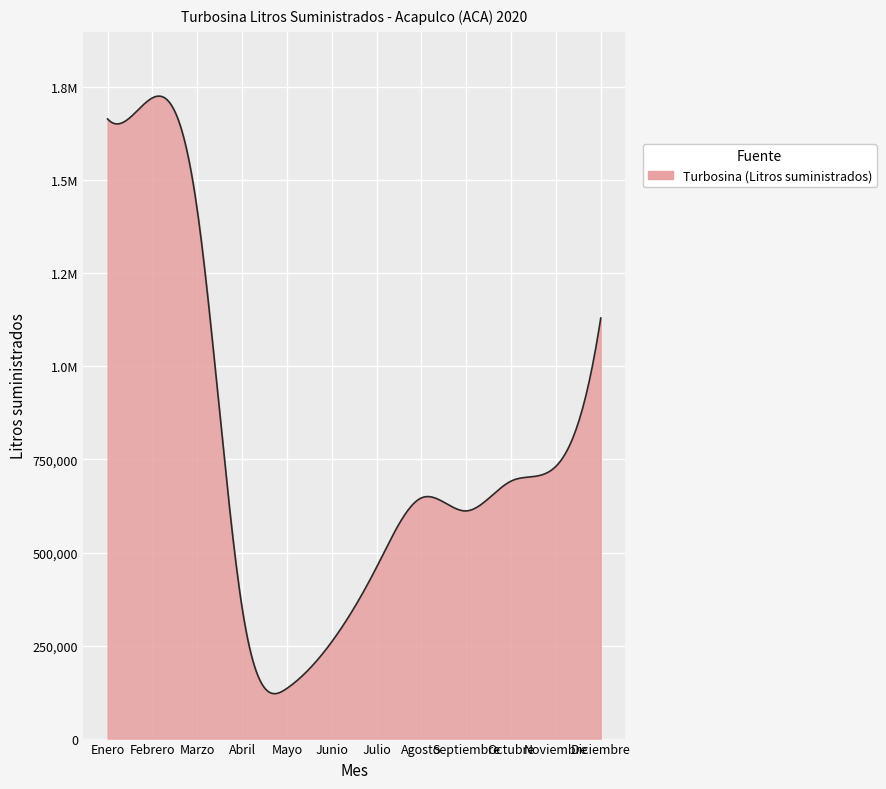

What is the label of the 3rd point from the left?

Marzo